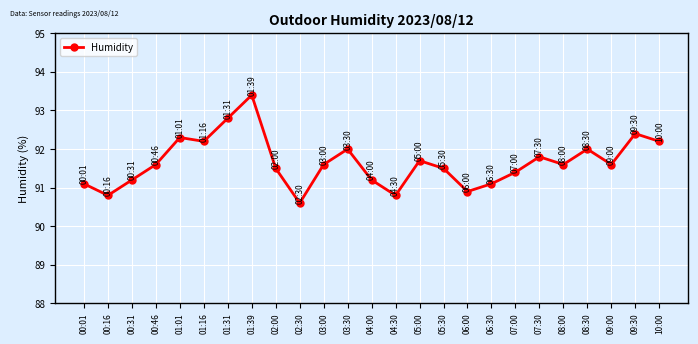

What is the value of the 9th point from the left?

91.5